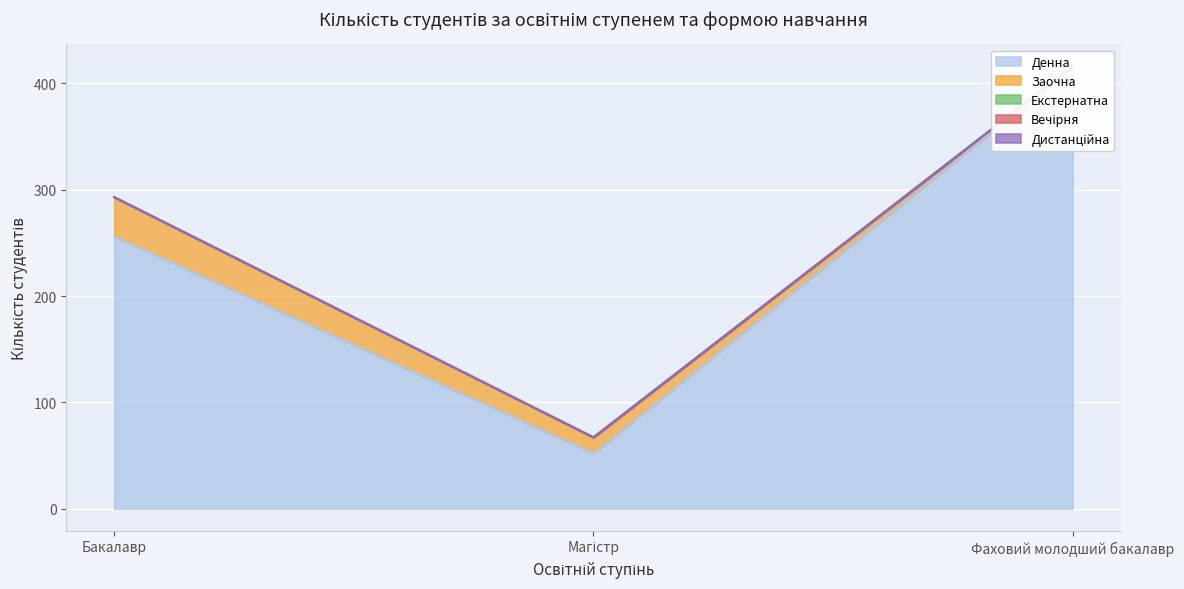

Between Бакалавр and Фаховий молодший бакалавр, which is larger?

Фаховий молодший бакалавр